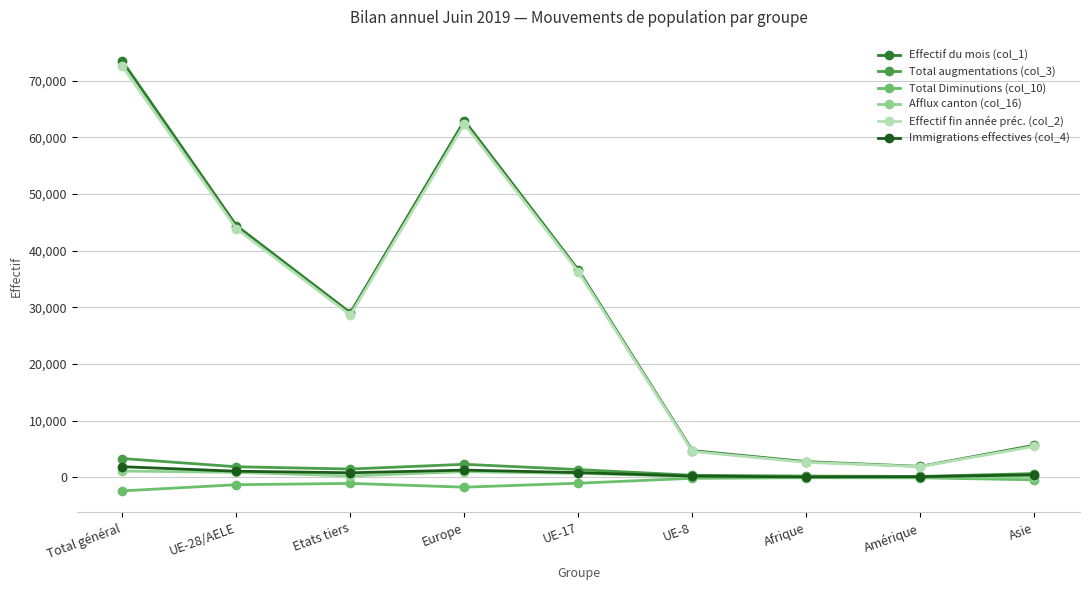

Which series has the largest range (max minus min)?

Effectif du mois (col_1)